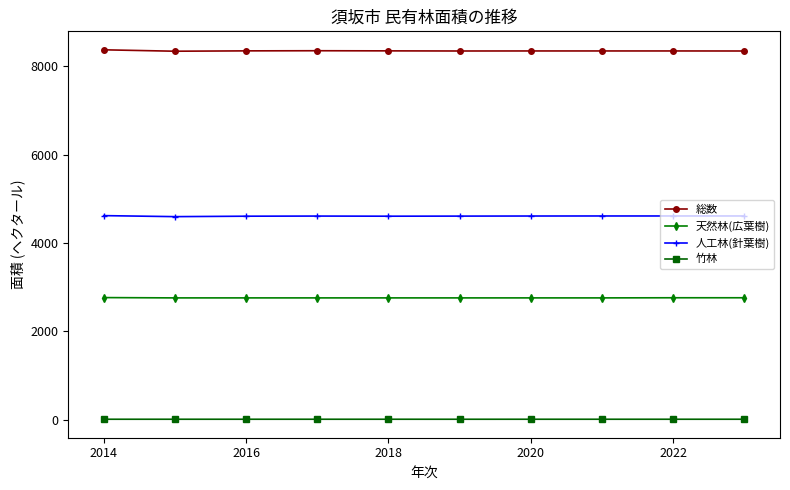

True or false: 総数 and 人工林(針葉樹) cross at least once.

False